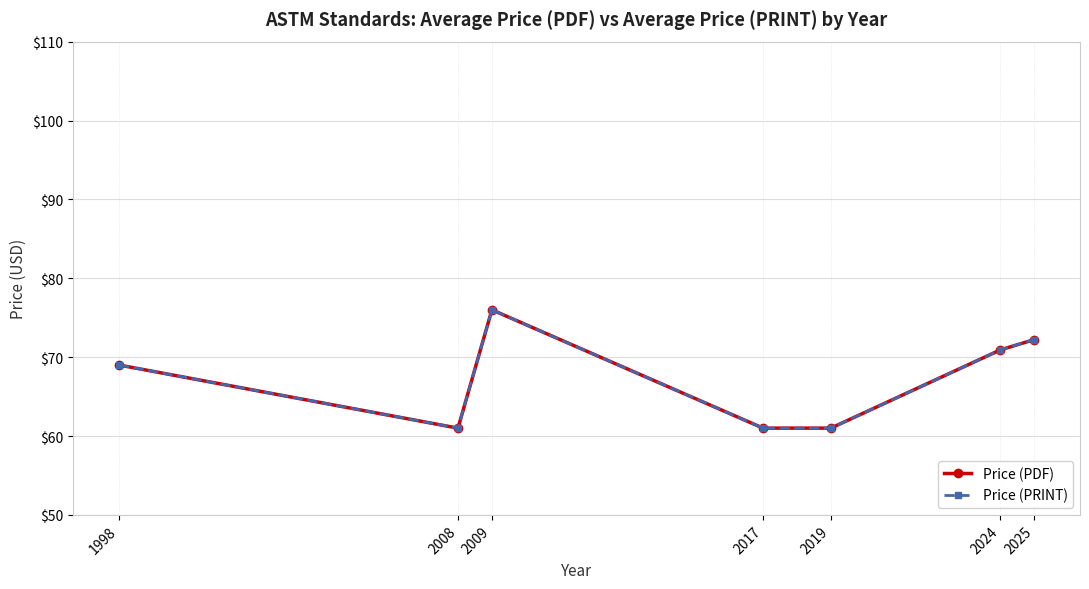

Where is the first local minimum for Price (PRINT)?

2008